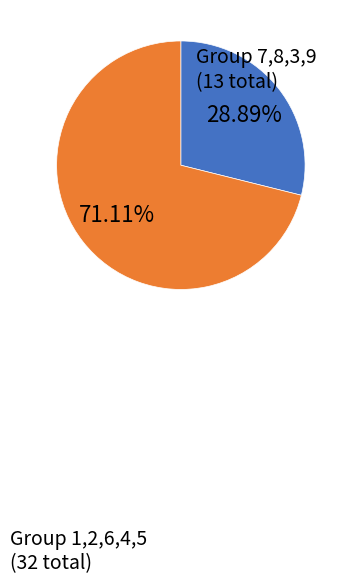

To the nearest percent, what is the average slice percentage?

50%